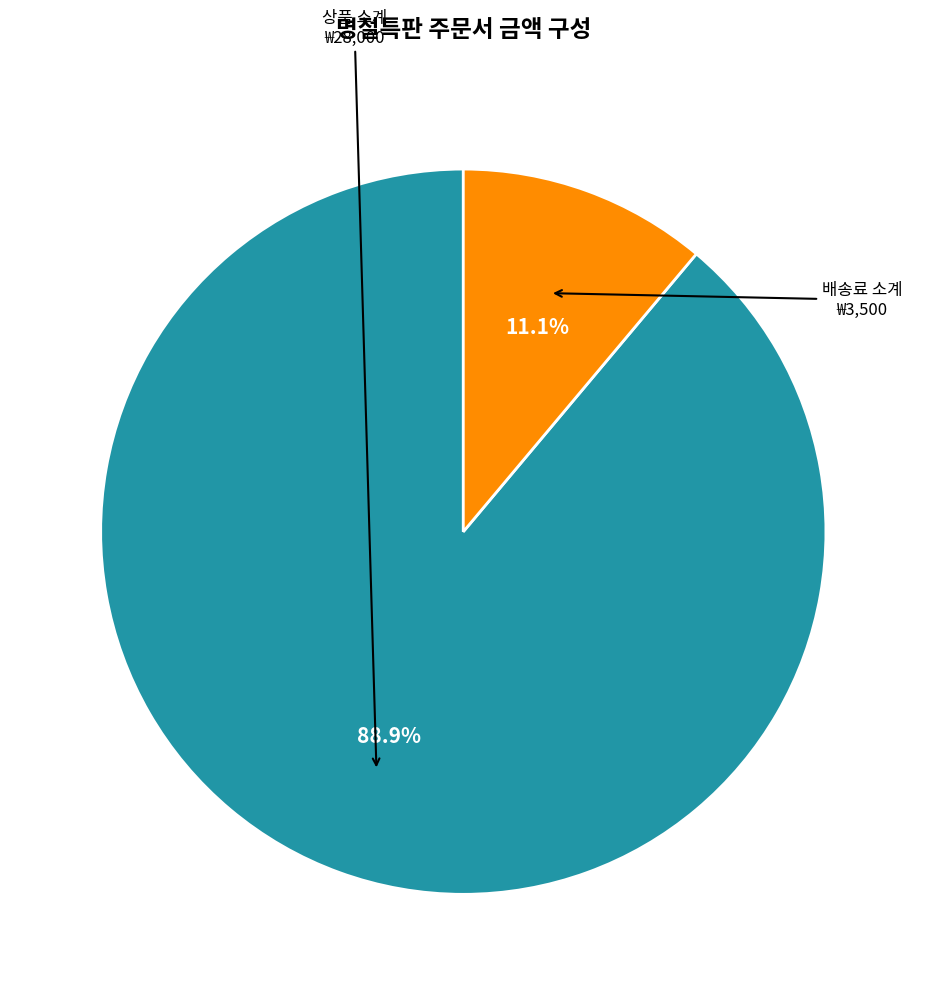

How many segments does this pie chart have?

2